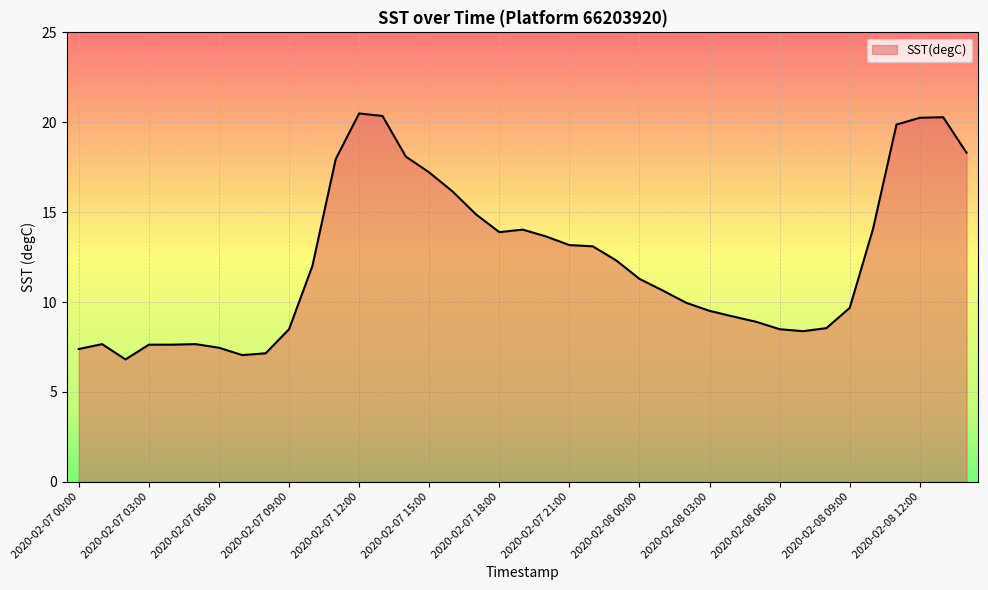

What is the difference between the second highest and minimum values?

13.5